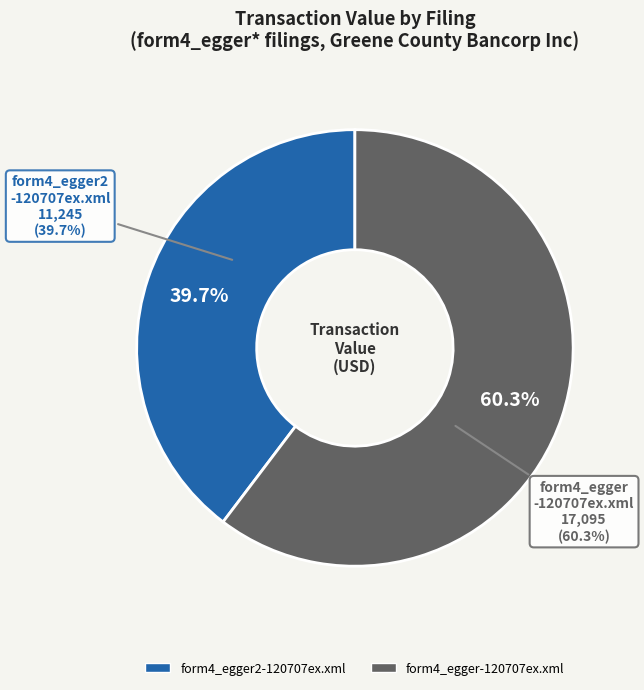

How many segments does this pie chart have?

2